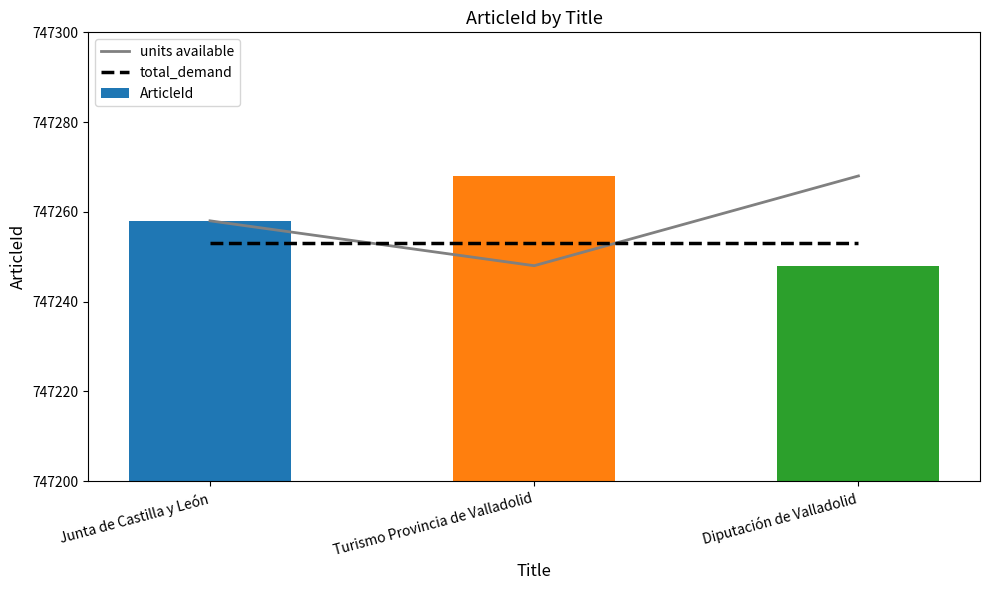

What is the difference between the maximum and second lowest values in the units available series?

10